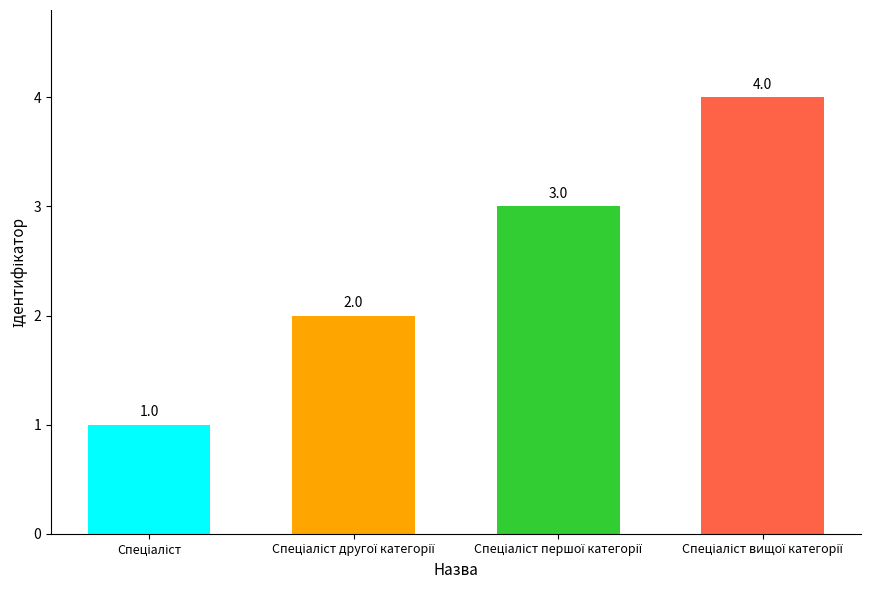

How many data points does each series have?

4